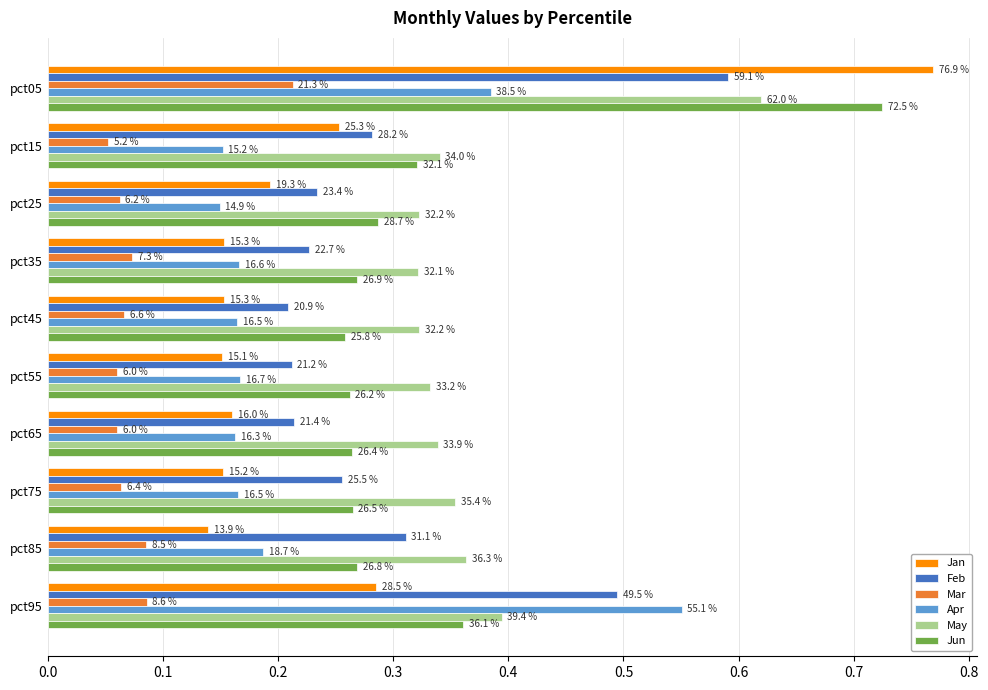

What are all the series names shown in the legend?

Jan, Feb, Mar, Apr, May, Jun